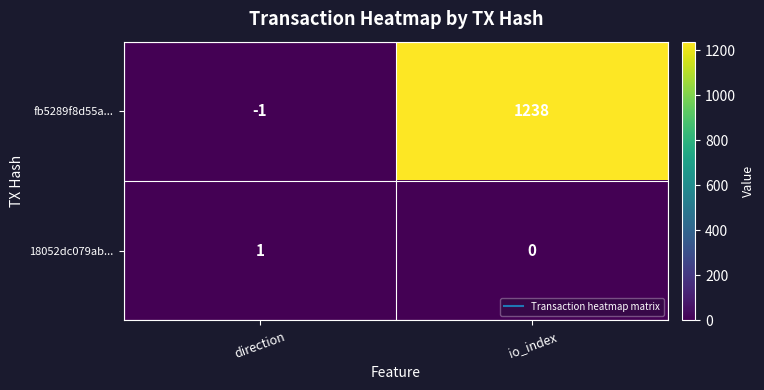

The 18052dc079ab... series shows 0 at io_index. True or false?

True